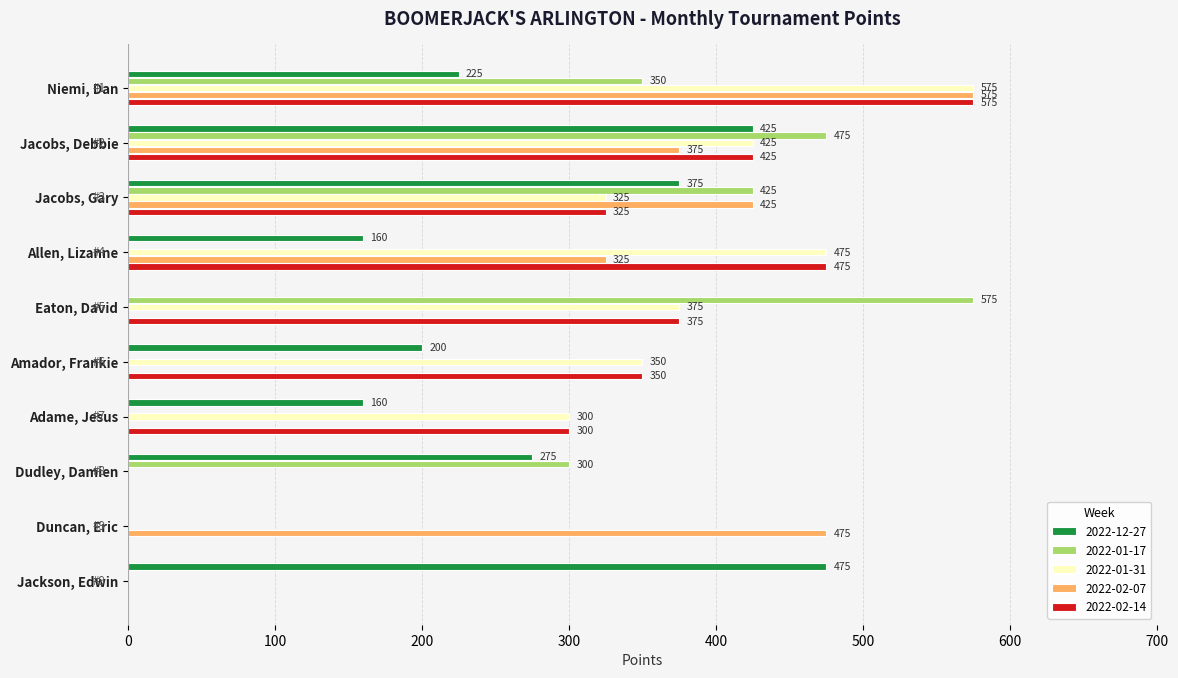

At which label is 2022-12-27 closest to 237?

Niemi, Dan